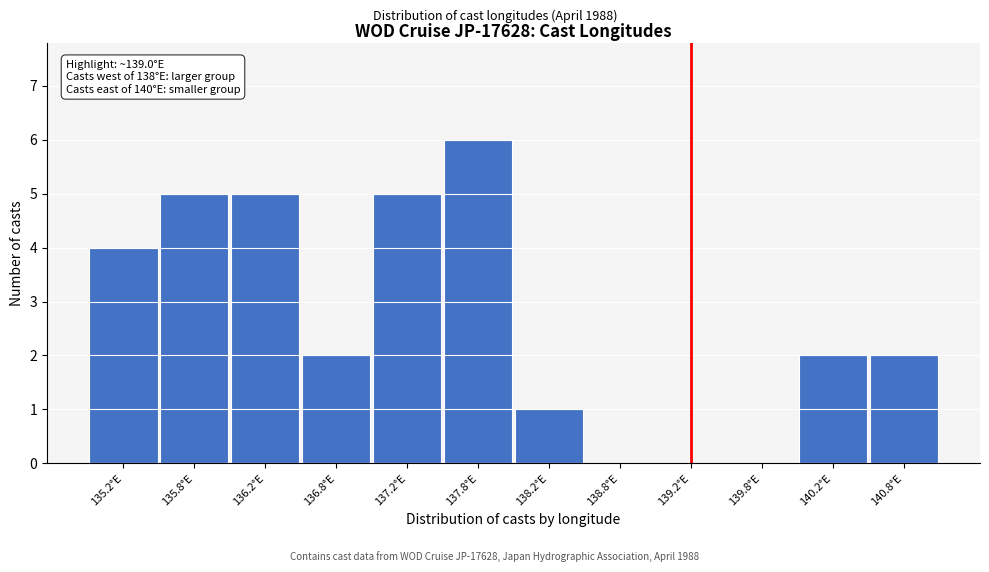

Over which range of the x-axis is the bar tallest?

137.5 to 138.0